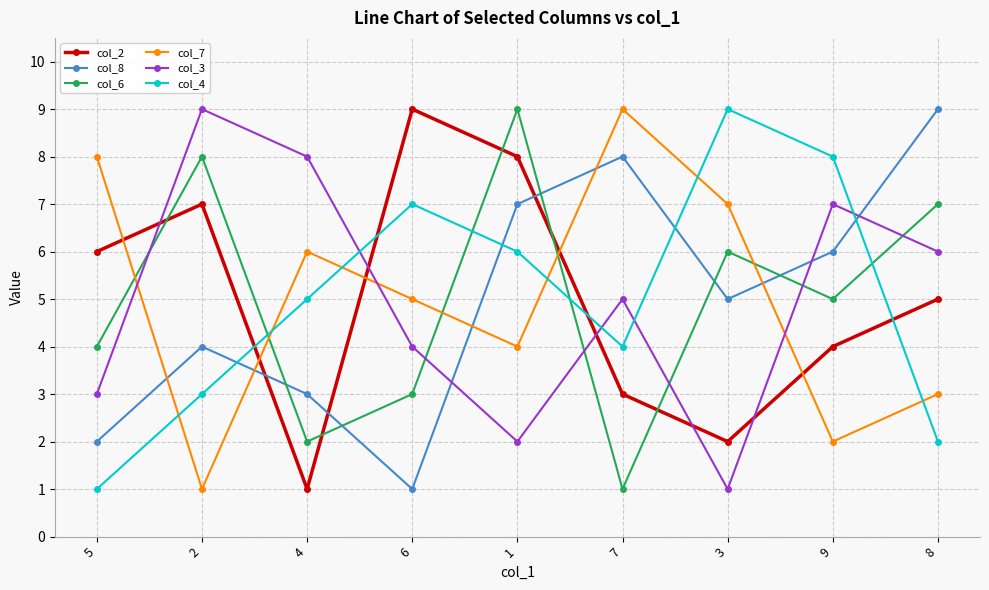

Reading left to right, what are all the values shown in this chart?

col_2: 5=6	2=7	4=1	6=9	1=8	7=3	3=2	9=4	8=5
col_8: 5=2	2=4	4=3	6=1	1=7	7=8	3=5	9=6	8=9
col_6: 5=4	2=8	4=2	6=3	1=9	7=1	3=6	9=5	8=7
col_7: 5=8	2=1	4=6	6=5	1=4	7=9	3=7	9=2	8=3
col_3: 5=3	2=9	4=8	6=4	1=2	7=5	3=1	9=7	8=6
col_4: 5=1	2=3	4=5	6=7	1=6	7=4	3=9	9=8	8=2